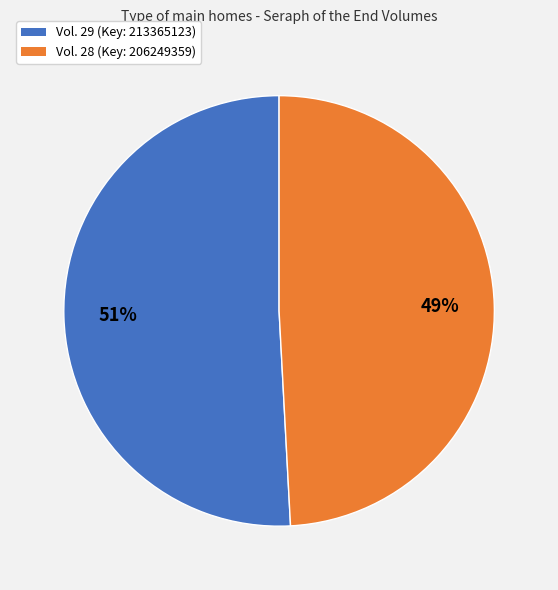

Does Vol. 28 (Key: 206249359) represent more than half of the total?

No